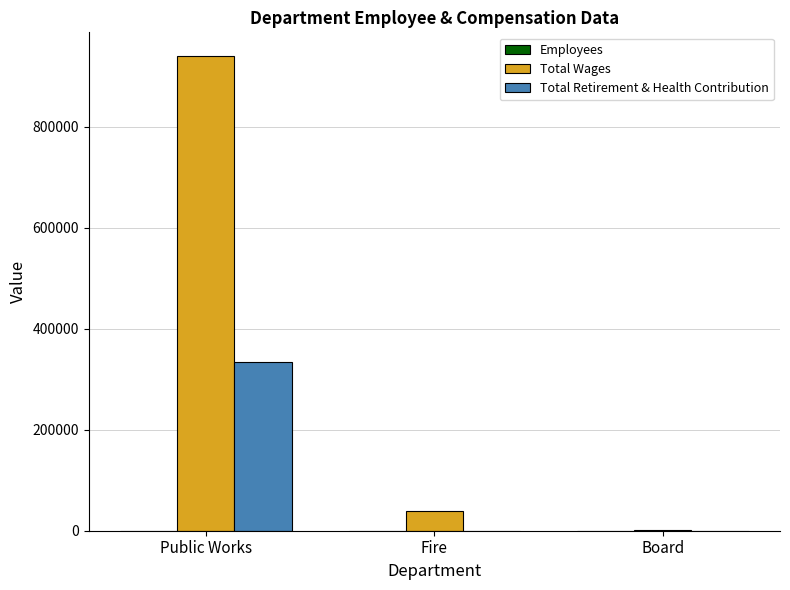

Which series changed the most between Public Works and Fire?

Total Wages